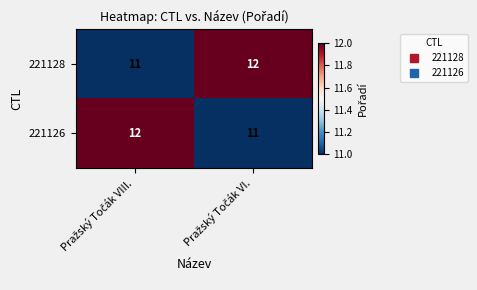

Reading left to right, what are all the values shown in this chart?

221128: 11	12
221126: 12	11